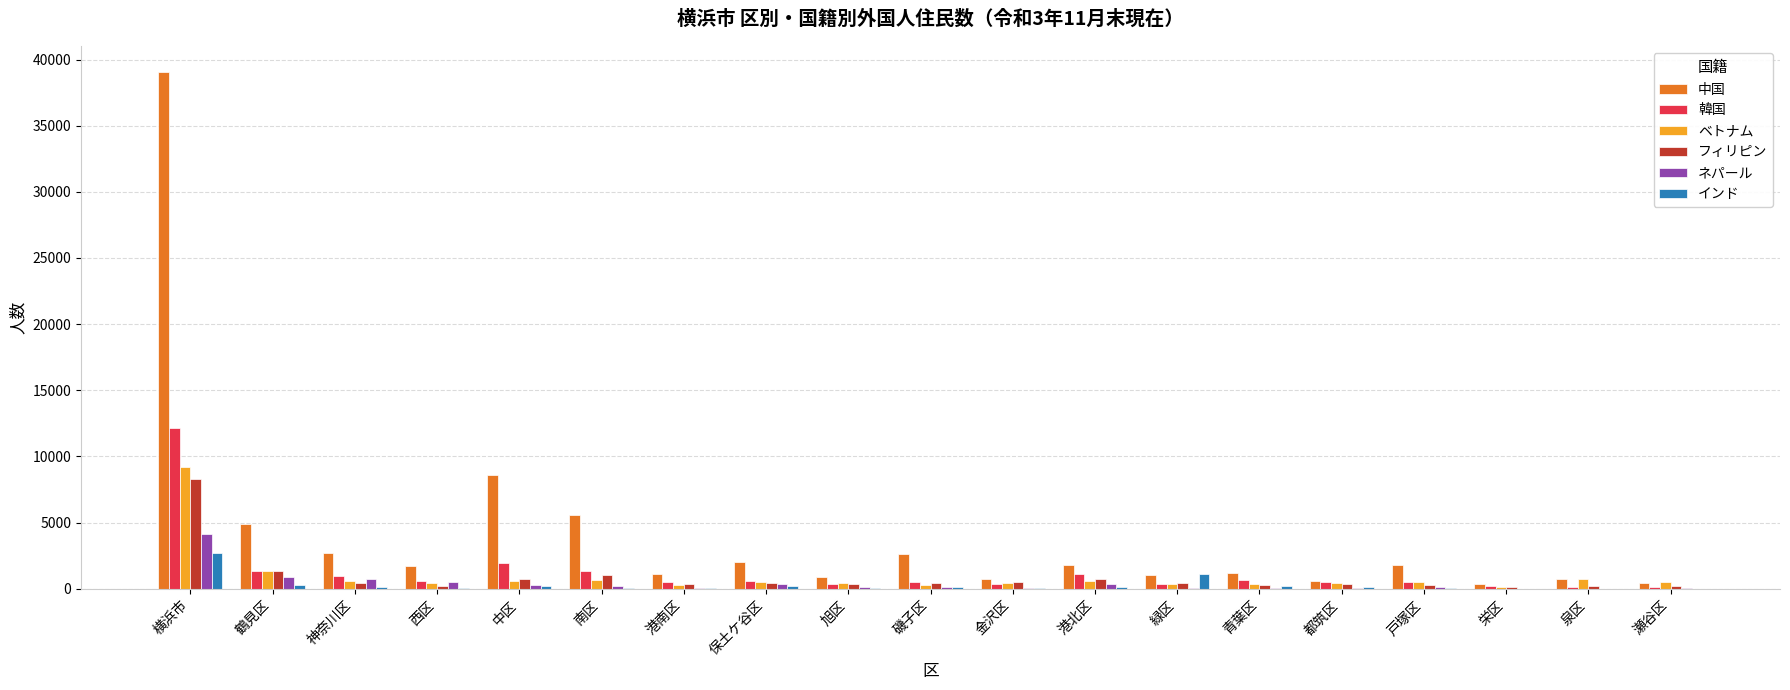

What are all the series names shown in the legend?

中国, 韓国, ベトナム, フィリピン, ネパール, インド